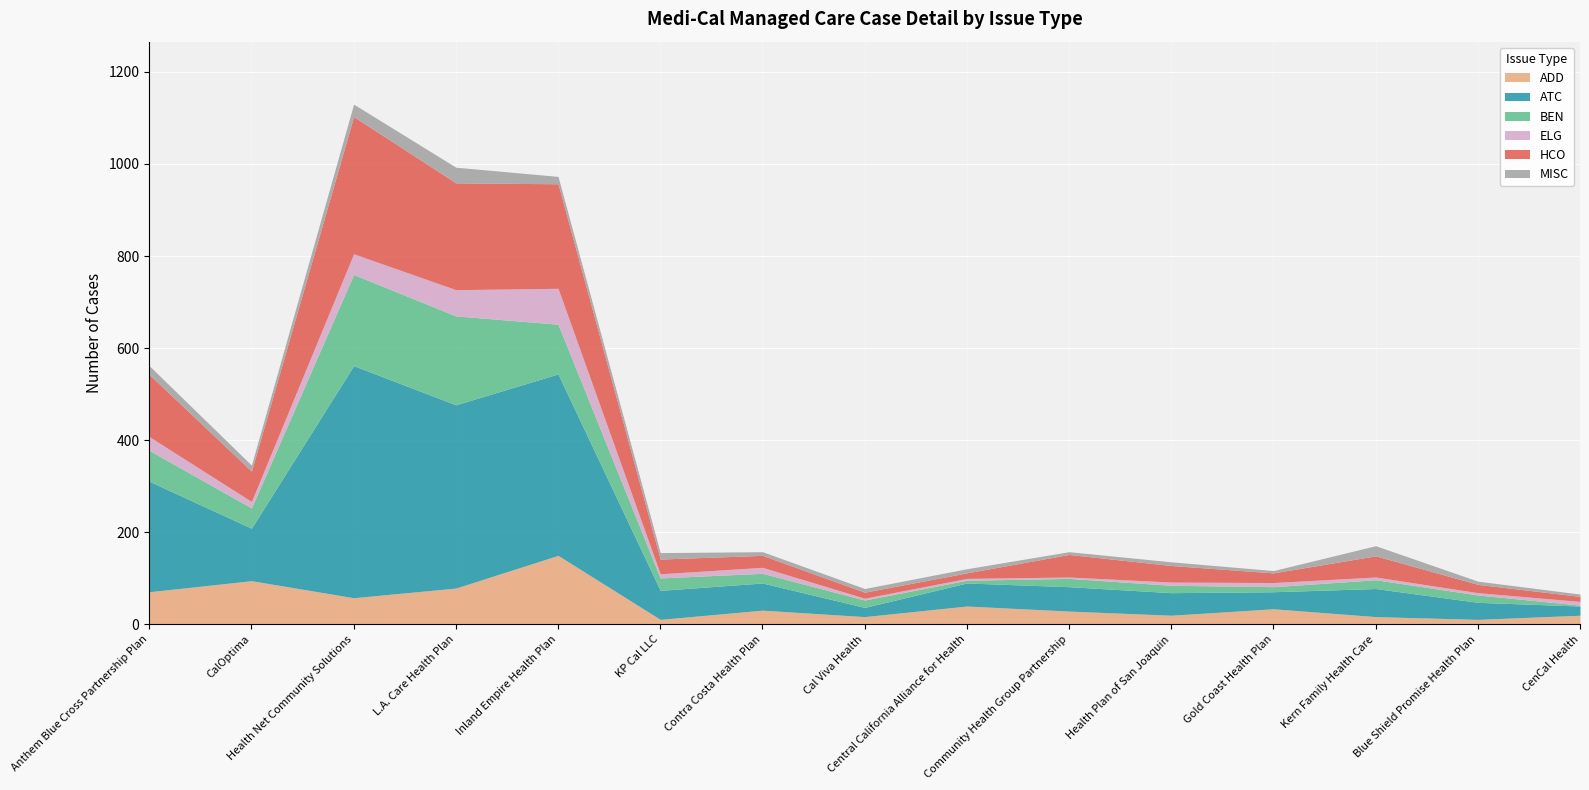

Is it true that HCO equals 49 at Community Health Group Partnership?

True